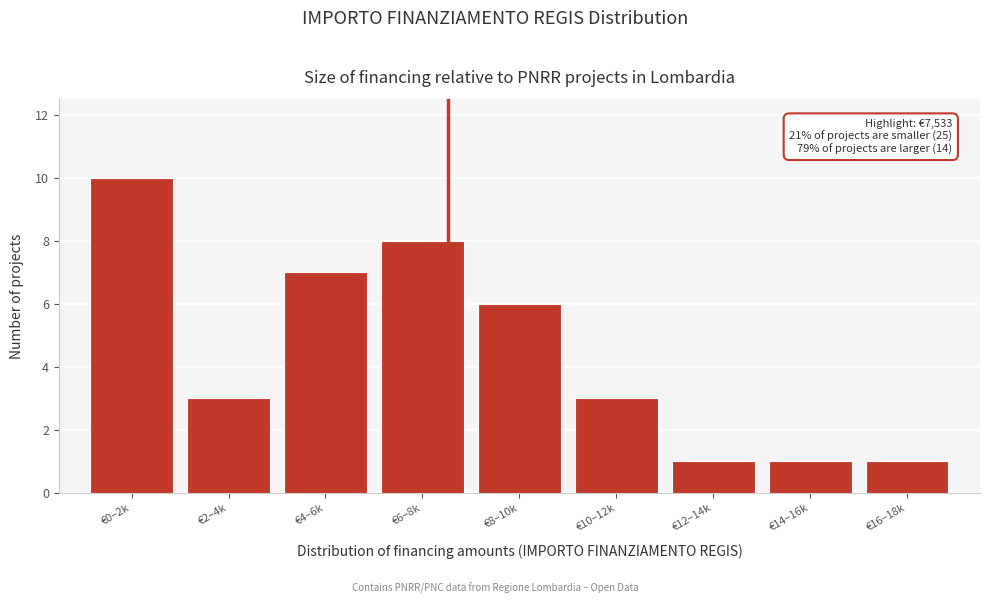

Reading left to right, transcribe all the data shown in this chart.

€0–2k=10	€2–4k=3	€4–6k=7	€6–8k=8	€8–10k=6	€10–12k=3	€12–14k=1	€14–16k=1	€16–18k=1